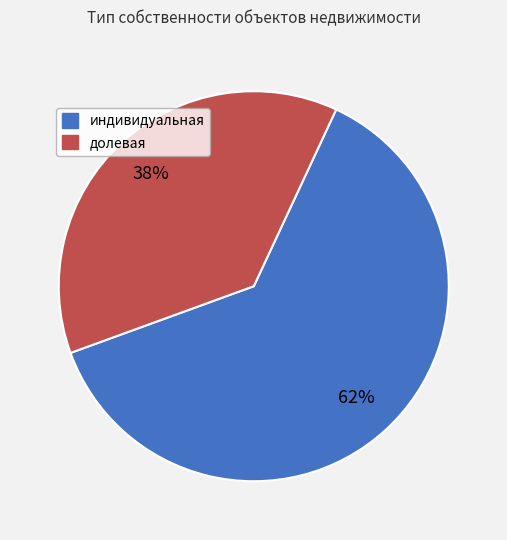

What is the largest slice in the pie chart?

индивидуальная